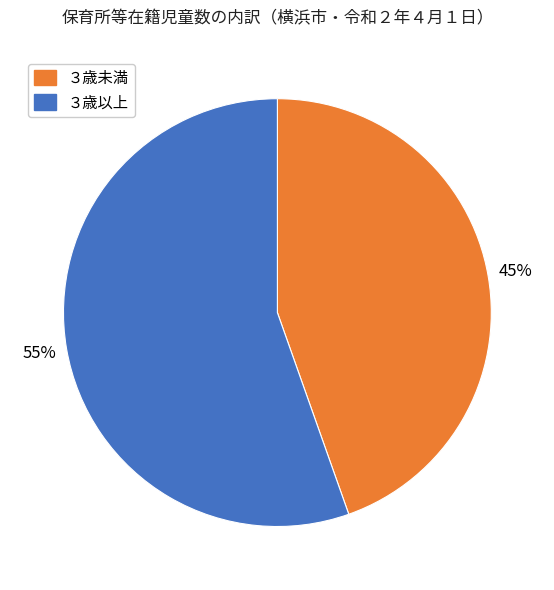

Does any single category account for the majority?

Yes